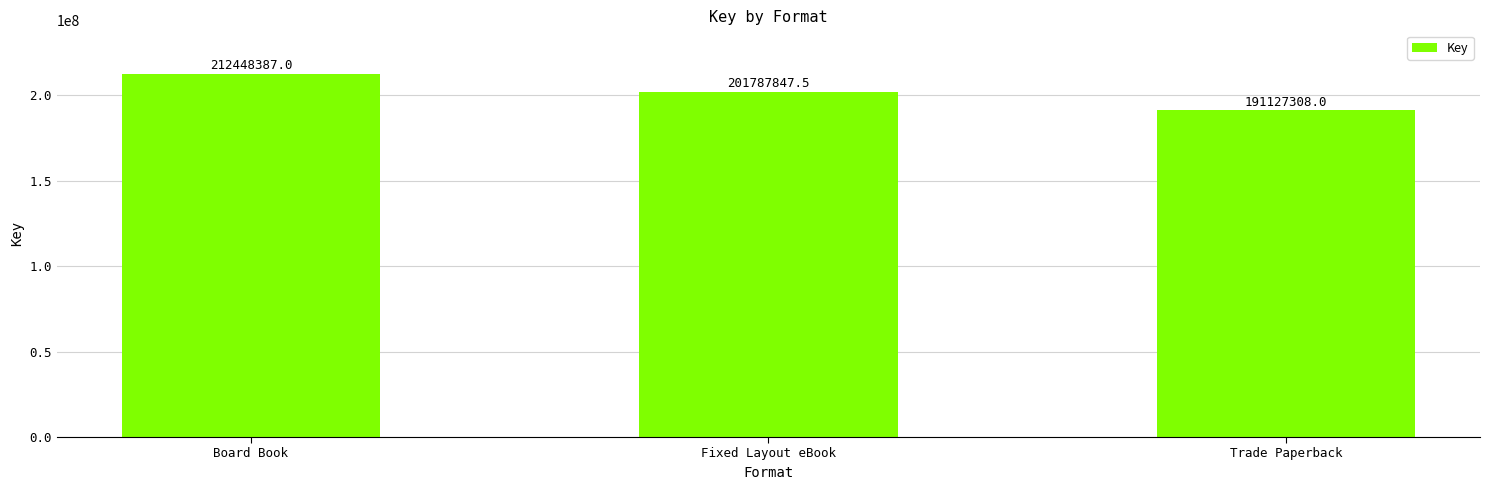

What position from the right is Fixed Layout eBook?

2